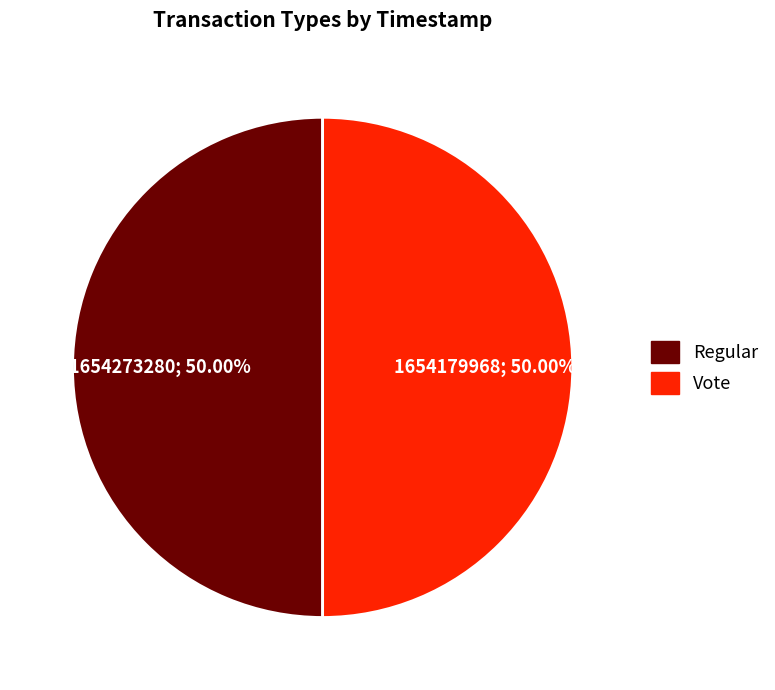

Approximately how many times larger is the value at Regular compared to Vote?

1.0